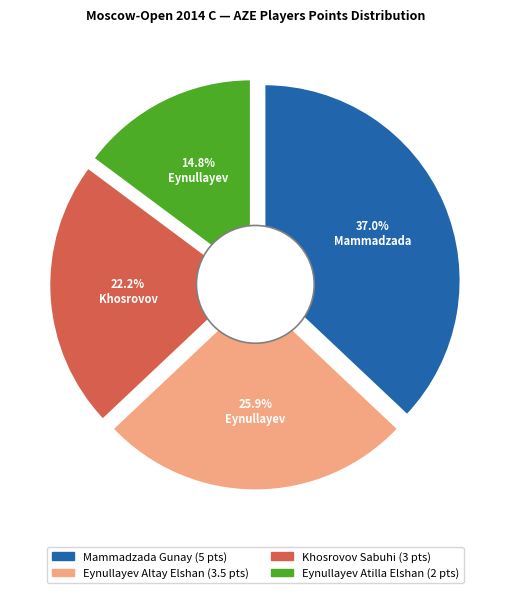

Is there a majority slice in this chart?

No